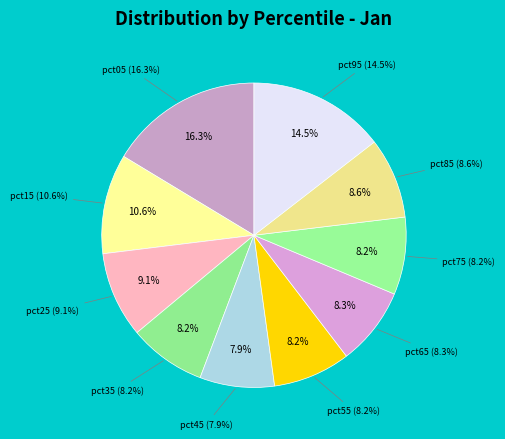

What portion of the pie excludes pct85?

91.4%